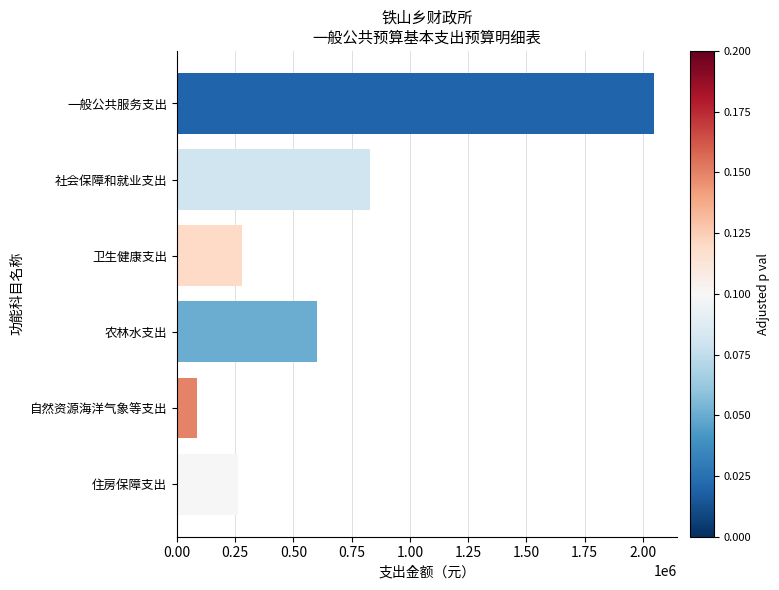

What is the value of the 3rd bar from the top?

278803.7